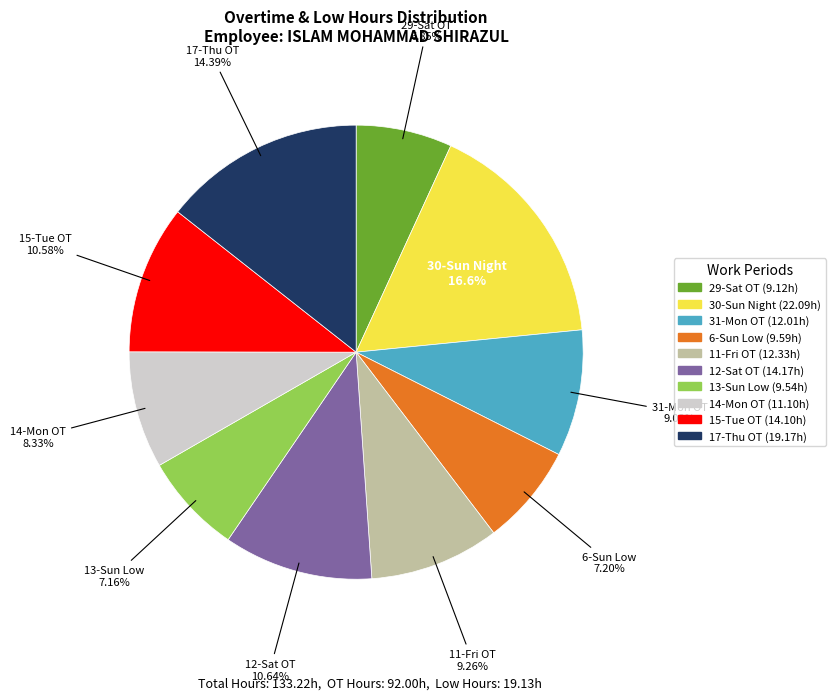

Count the number of slices in the pie.

10